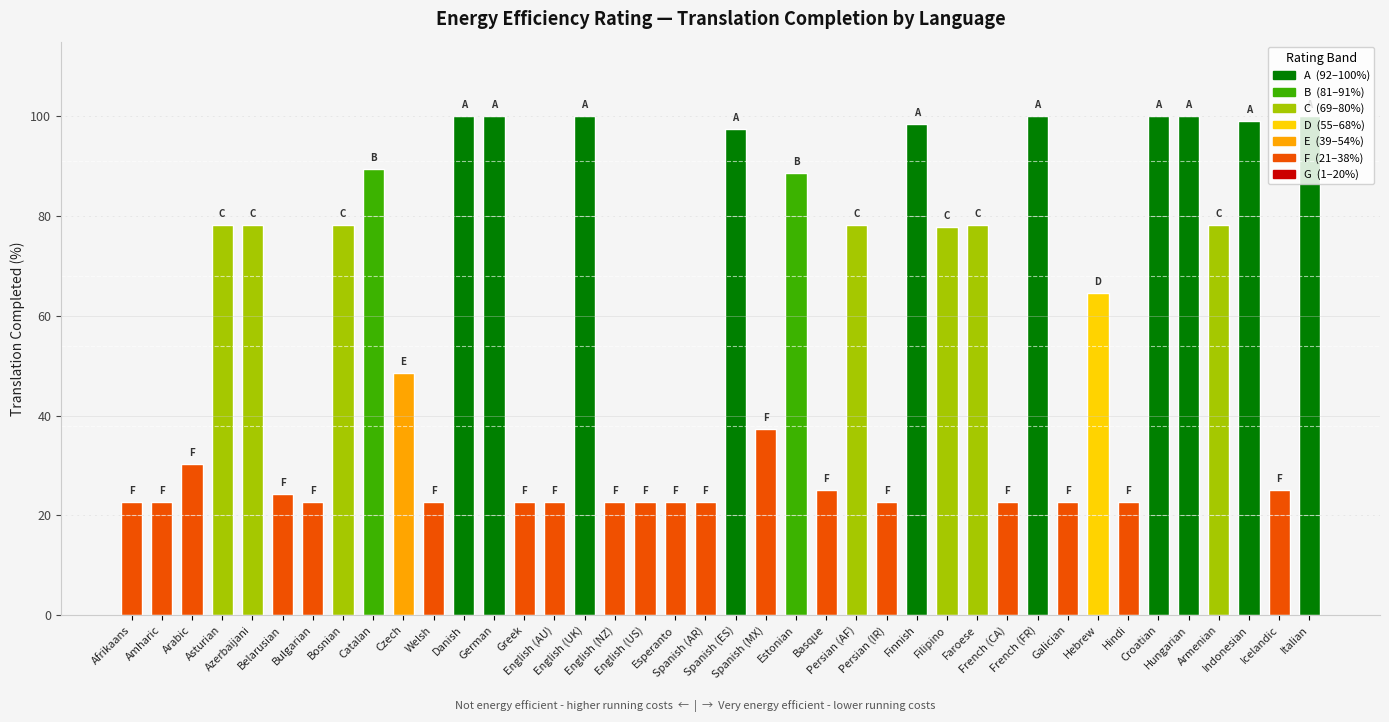

At which label is the value closest to 61?

Hebrew